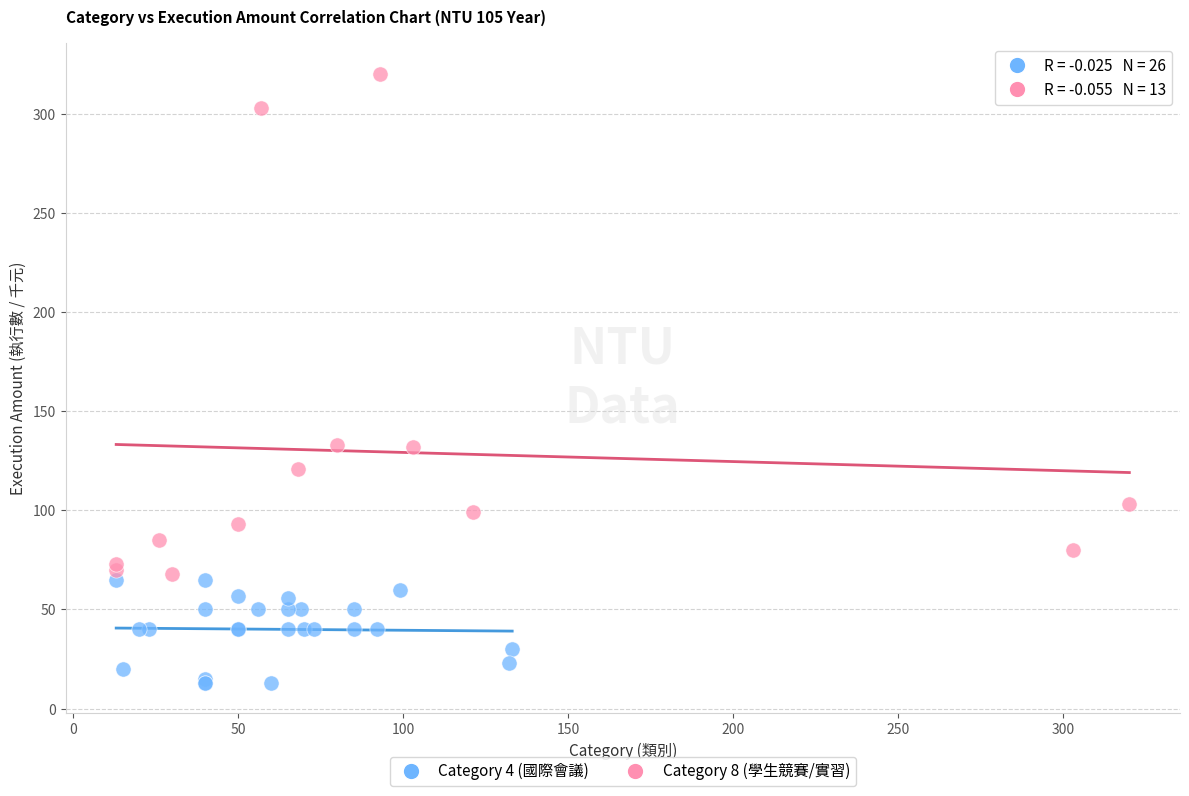

Which series has the largest Y range (max minus min)?

Category 8 (學生競賽/實習)